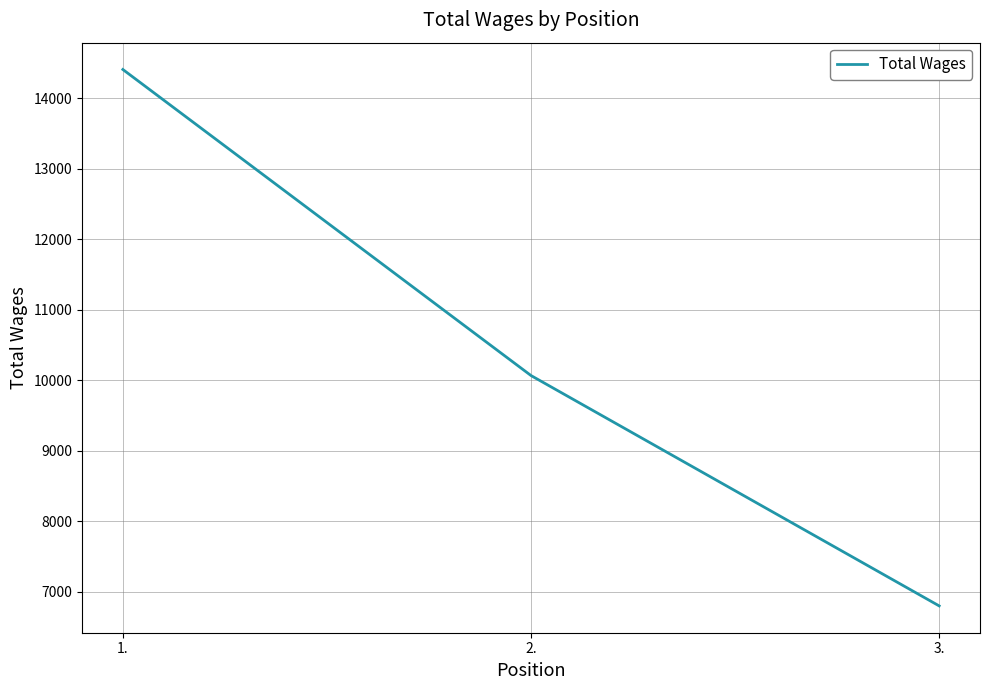

Does the chart have visible grid lines?

Yes